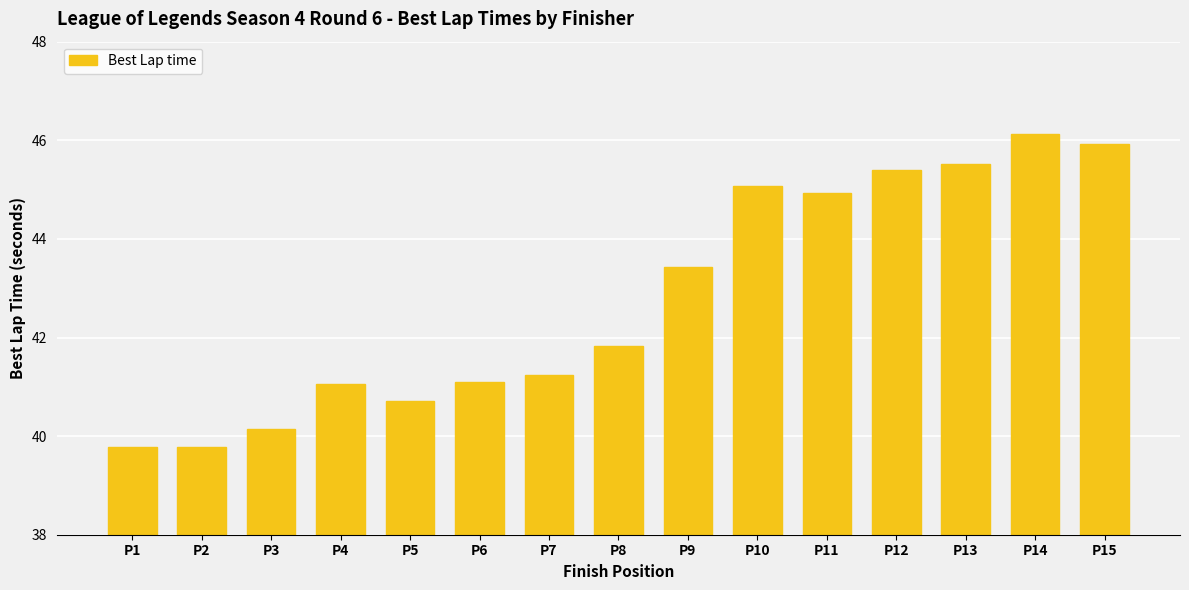

What is the greatest value displayed?

46.1